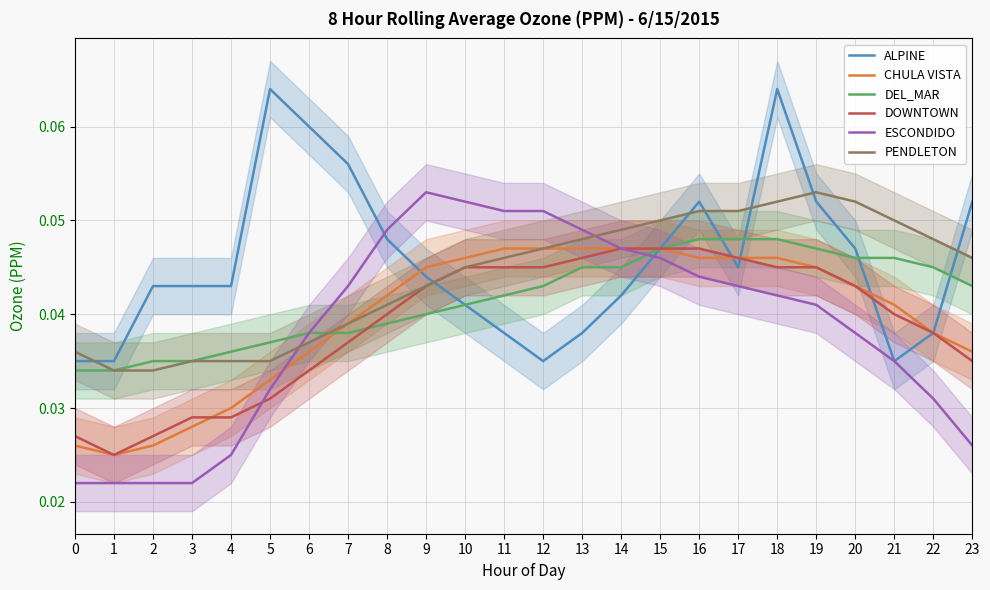

Count the DEL_MAR values in the range 0 to 1.

24